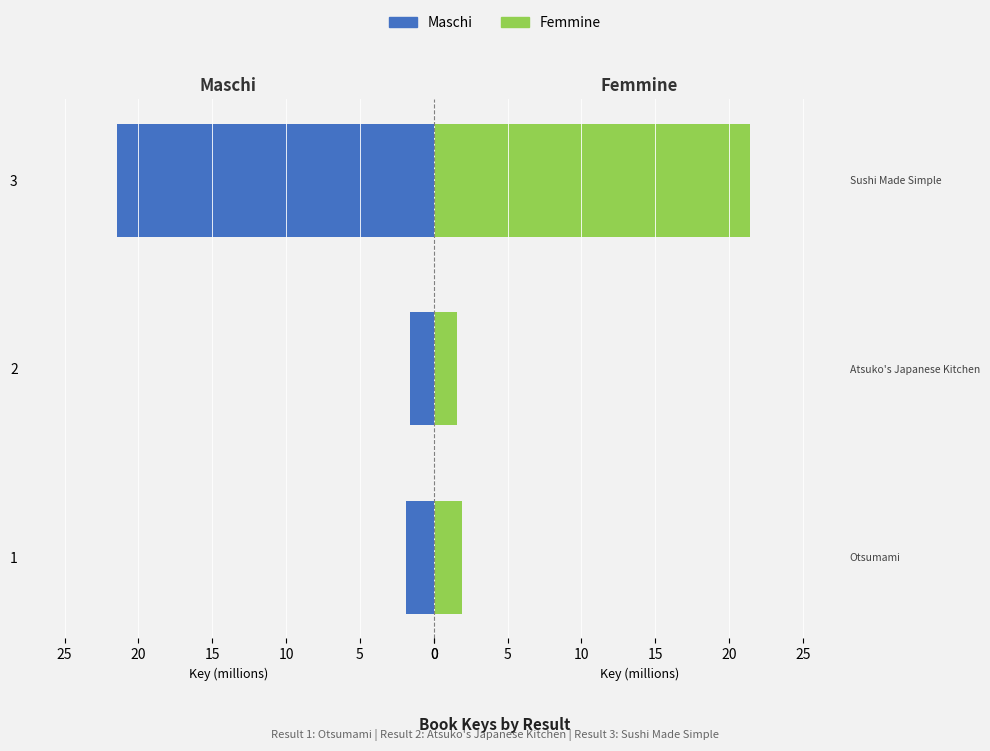

Which series has the largest total across all categories?

Maschi